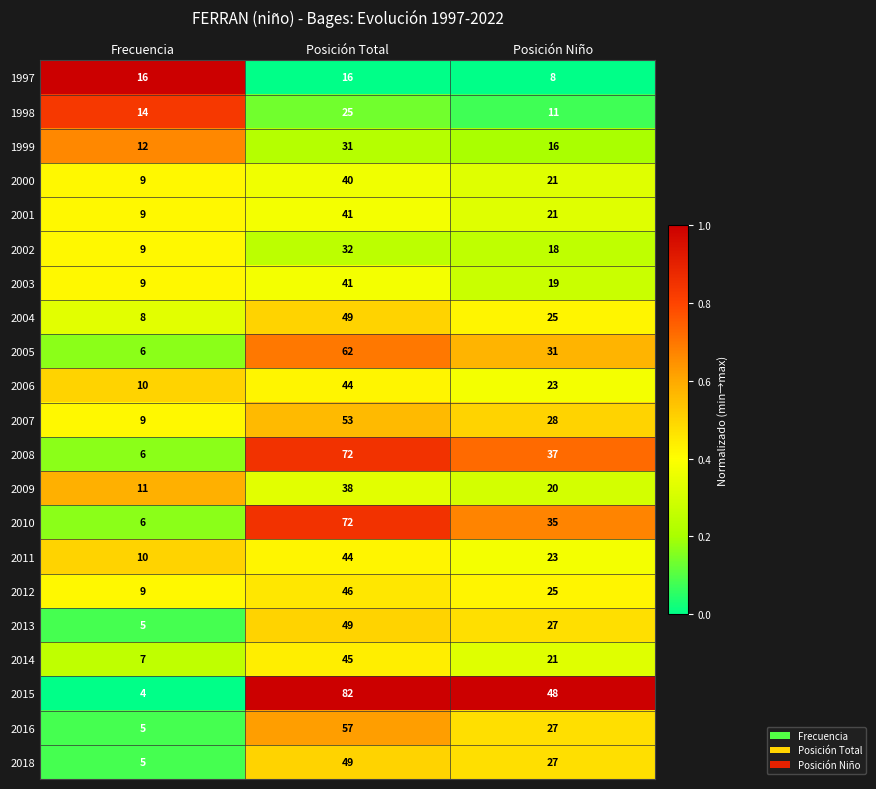

How many 2001 values are between 9 and 41?

3